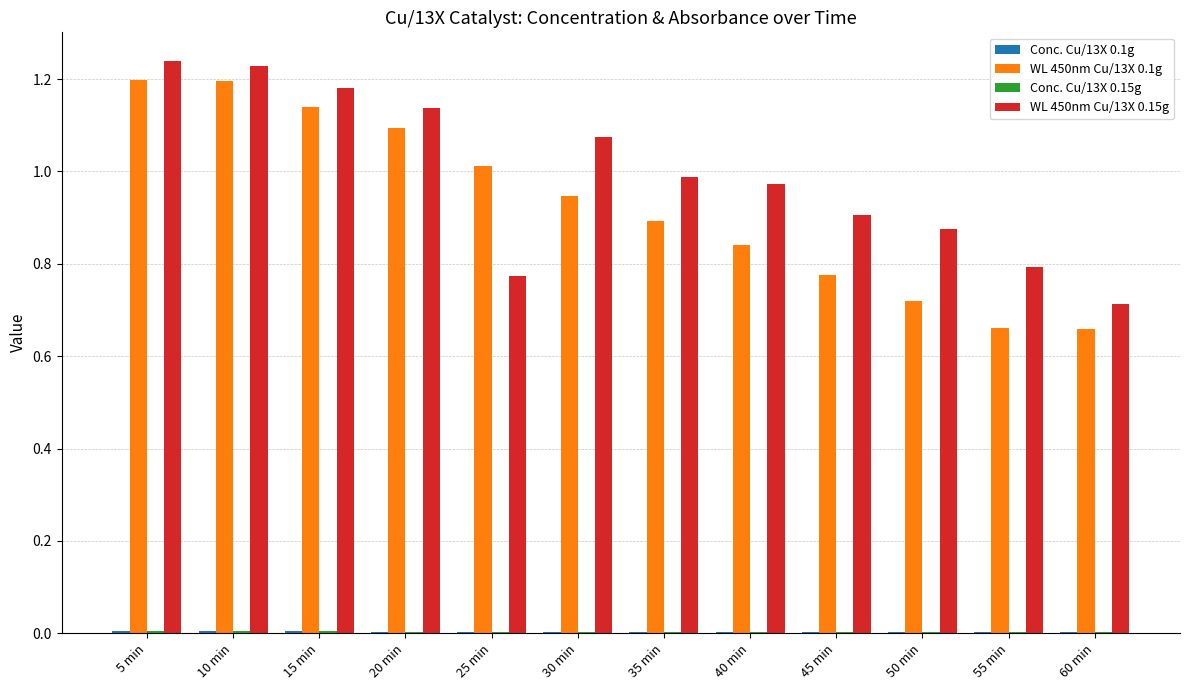

Is the value of WL 450nm Cu/13X 0.15g at 25 min greater than the value of WL 450nm Cu/13X 0.1g at 30 min?

No